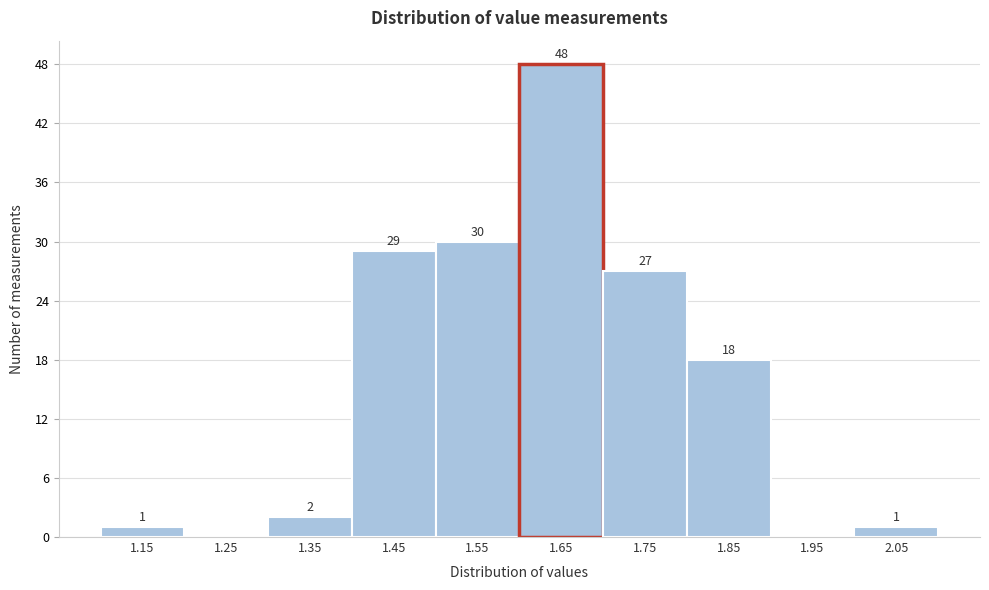

Which range on the x-axis has the tallest bar?

1.6 to 1.7